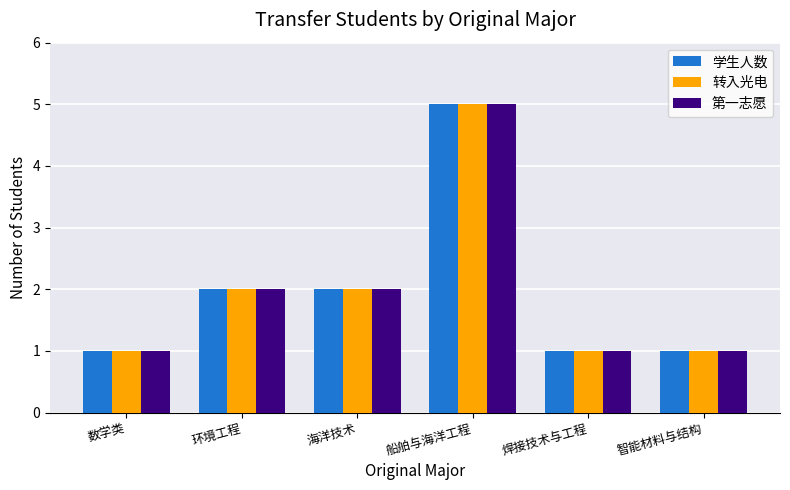

What is the sum of the 第一志愿 values at 焊接技术与工程 and 智能材料与结构?

2